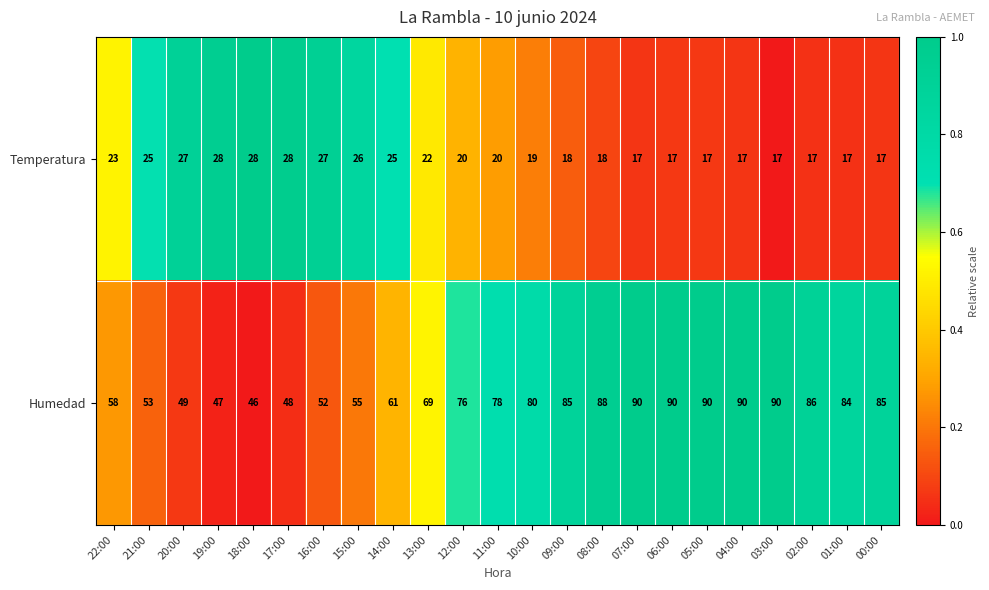

Which series has the largest total across all categories?

Humedad